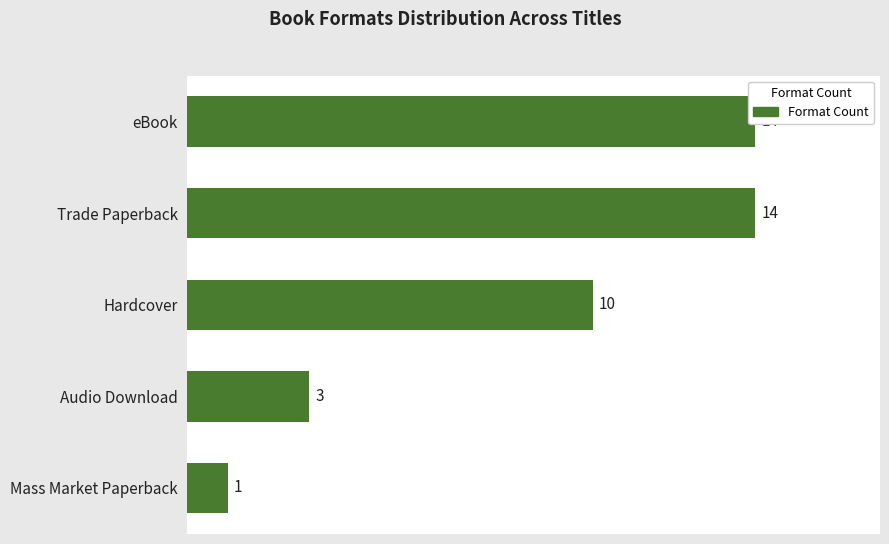

Is it true that the value at Hardcover is 7?

False